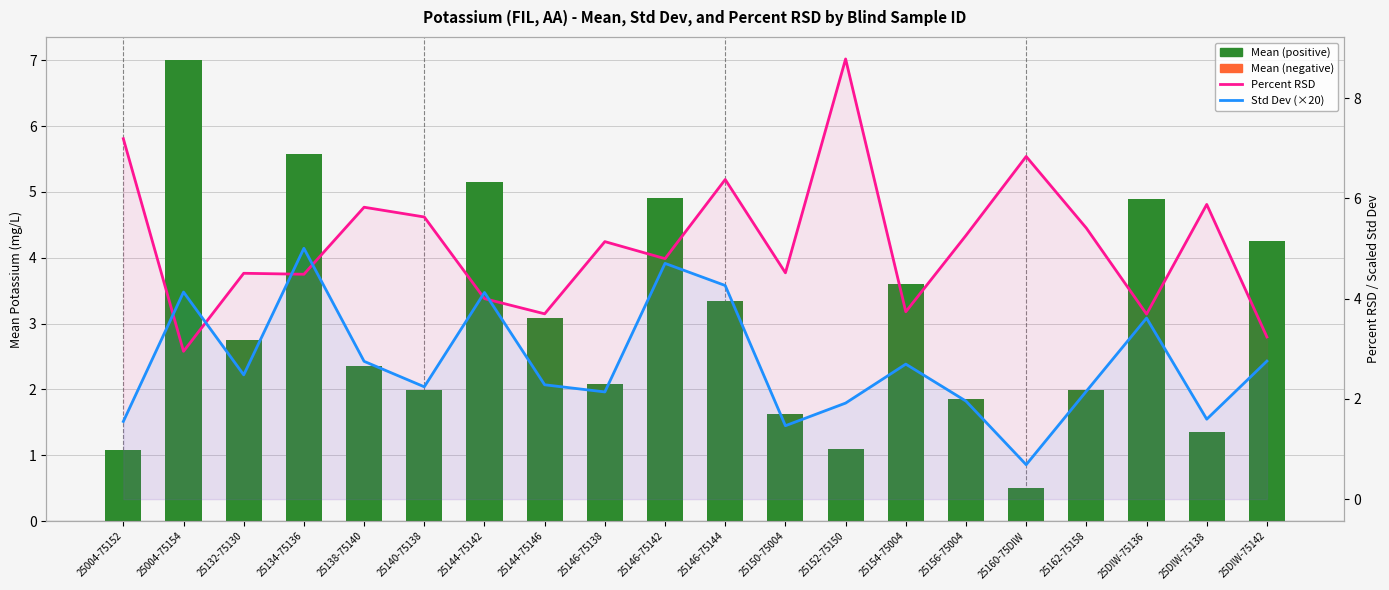

Reading left to right, transcribe all the data shown in this chart.

Mean (positive): 25004-75152=1.1	25004-75154=7.0	25132-75130=2.8	25134-75136=5.6	25138-75140=2.4	25140-75138=2.0	25144-75142=5.2	25144-75146=3.1	25146-75138=2.1	25146-75142=4.9	25146-75144=3.3	25150-75004=1.6	25152-75150=1.1	25154-75004=3.6	25156-75004=1.9	25160-75DIW=0.5	25162-75158=2.0	25DIW-75136=4.9	25DIW-75138=1.4	25DIW-75142=4.3
Mean (negative): 25004-75152=0.0	25004-75154=0.0	25132-75130=0.0	25134-75136=0.0	25138-75140=0.0	25140-75138=0.0	25144-75142=0.0	25144-75146=0.0	25146-75138=0.0	25146-75142=0.0	25146-75144=0.0	25150-75004=0.0	25152-75150=0.0	25154-75004=0.0	25156-75004=0.0	25160-75DIW=0.0	25162-75158=0.0	25DIW-75136=0.0	25DIW-75138=0.0	25DIW-75142=0.0
Percent RSD: 25004-75152=7.2	25004-75154=2.9	25132-75130=4.5	25134-75136=4.5	25138-75140=5.8	25140-75138=5.6	25144-75142=4.0	25144-75146=3.7	25146-75138=5.1	25146-75142=4.8	25146-75144=6.4	25150-75004=4.5	25152-75150=8.8	25154-75004=3.7	25156-75004=5.3	25160-75DIW=6.8	25162-75158=5.4	25DIW-75136=3.7	25DIW-75138=5.9	25DIW-75142=3.2
Std Dev (×20): 25004-75152=1.5	25004-75154=4.1	25132-75130=2.5	25134-75136=5.0	25138-75140=2.7	25140-75138=2.2	25144-75142=4.1	25144-75146=2.3	25146-75138=2.1	25146-75142=4.7	25146-75144=4.3	25150-75004=1.5	25152-75150=1.9	25154-75004=2.7	25156-75004=2.0	25160-75DIW=0.7	25162-75158=2.2	25DIW-75136=3.6	25DIW-75138=1.6	25DIW-75142=2.8